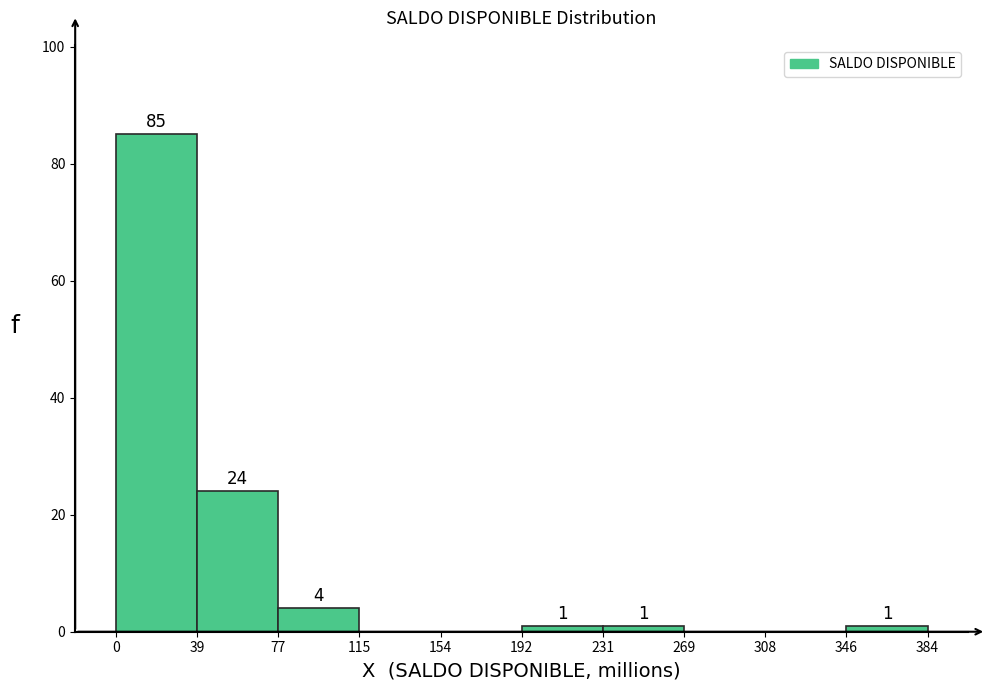

Which range on the x-axis has the tallest bar?

0 to 39